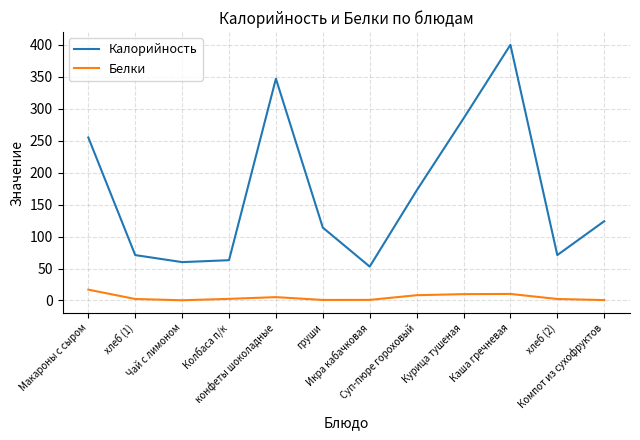

Which series has the widest spread of values?

Калорийность